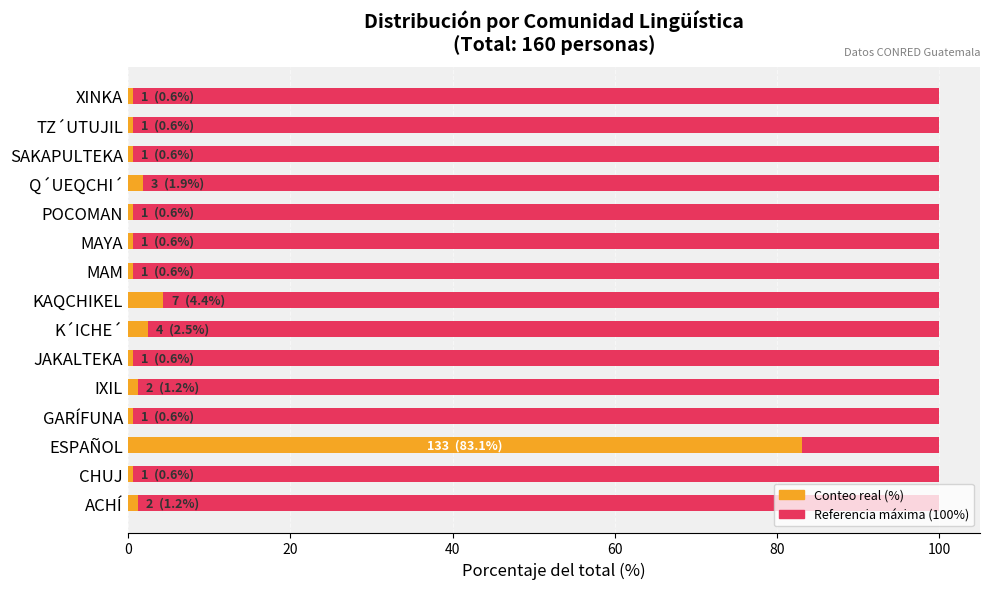

True or false: Count share (%) has a value of 0.6 at JAKALTEKA.

True